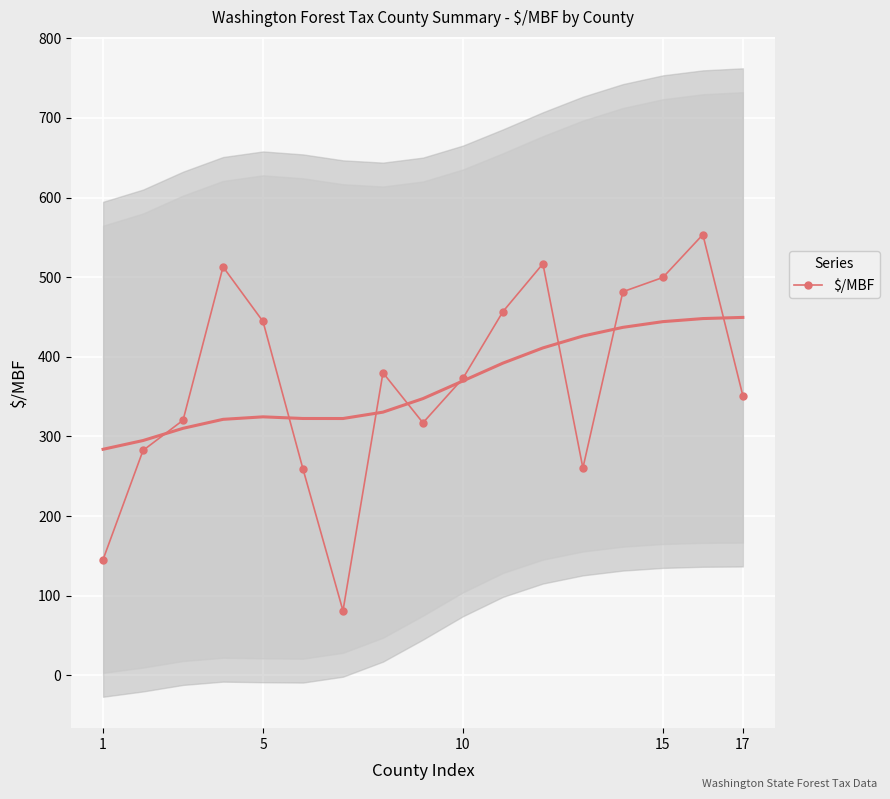

Reading left to right, list all the values displayed in this chart.

145.5	282.5	320.4	513.0	444.4	259.1	81.2	380.0	317.1	373.0	456.8	516.8	260.4	481.7	499.6	553.4	351.2